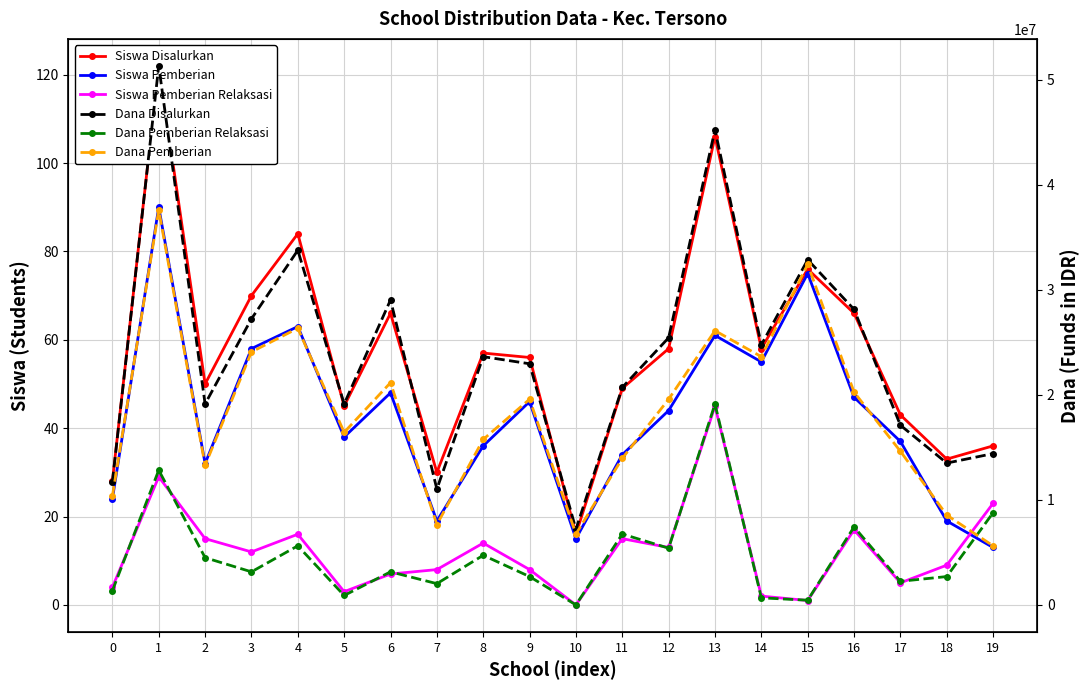

What is the value of the Siswa Disalurkan point at the 2nd from the left?

122